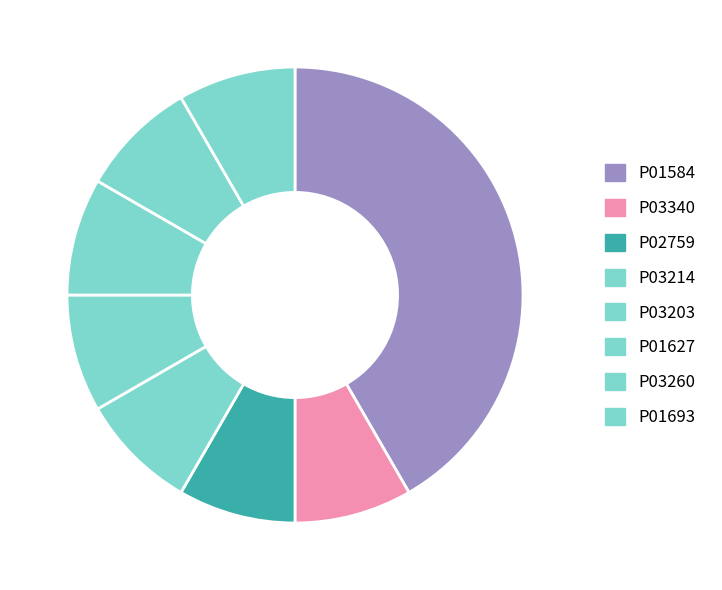

Count the number of slices in the pie.

8